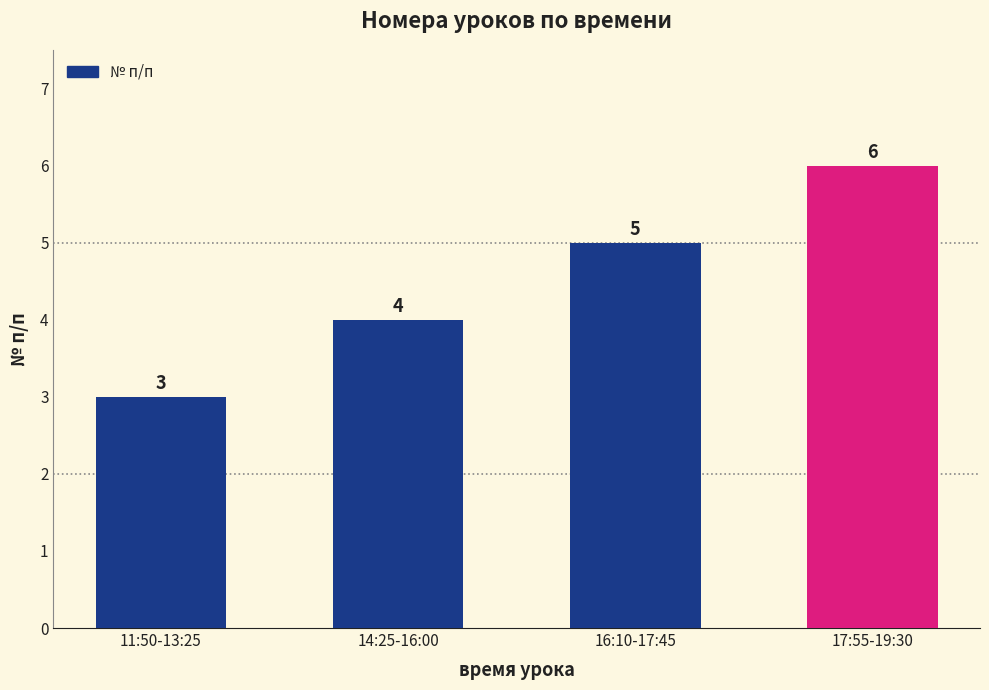

Does the chart contain any negative values?

No